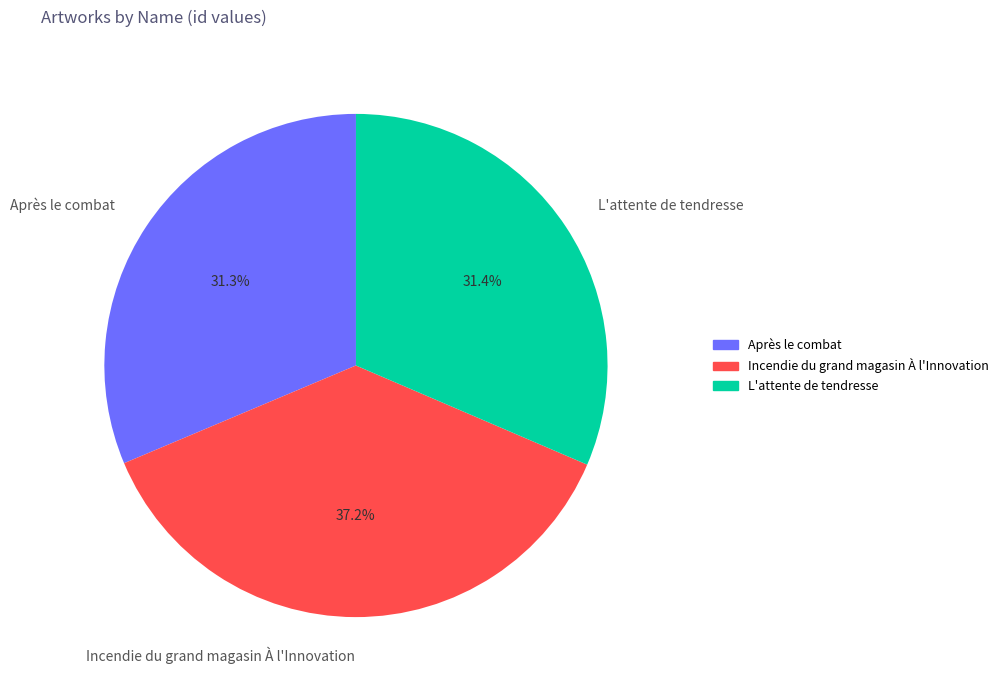

Which slice is the largest?

Incendie du grand magasin À l'Innovation